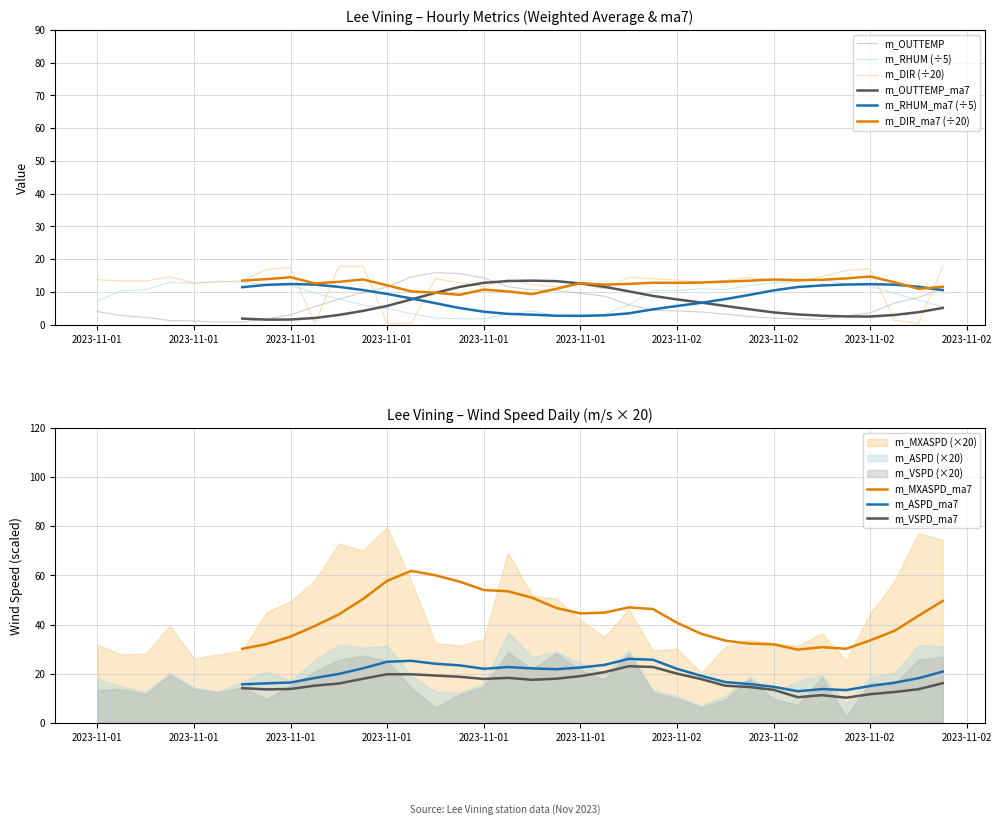

What is the maximum value for m_OUTTEMP?

15.9